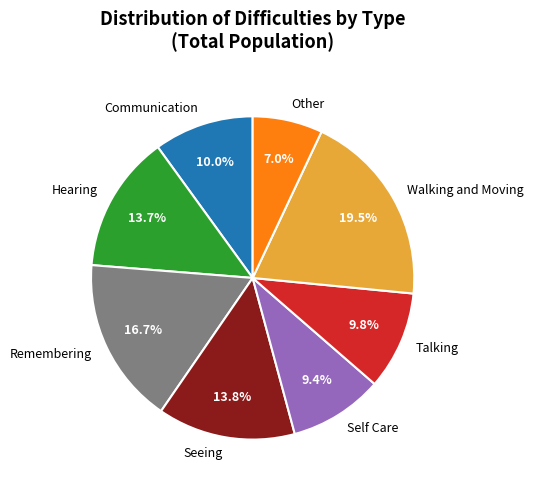

Is it true that Seeing is 14% of the pie?

True